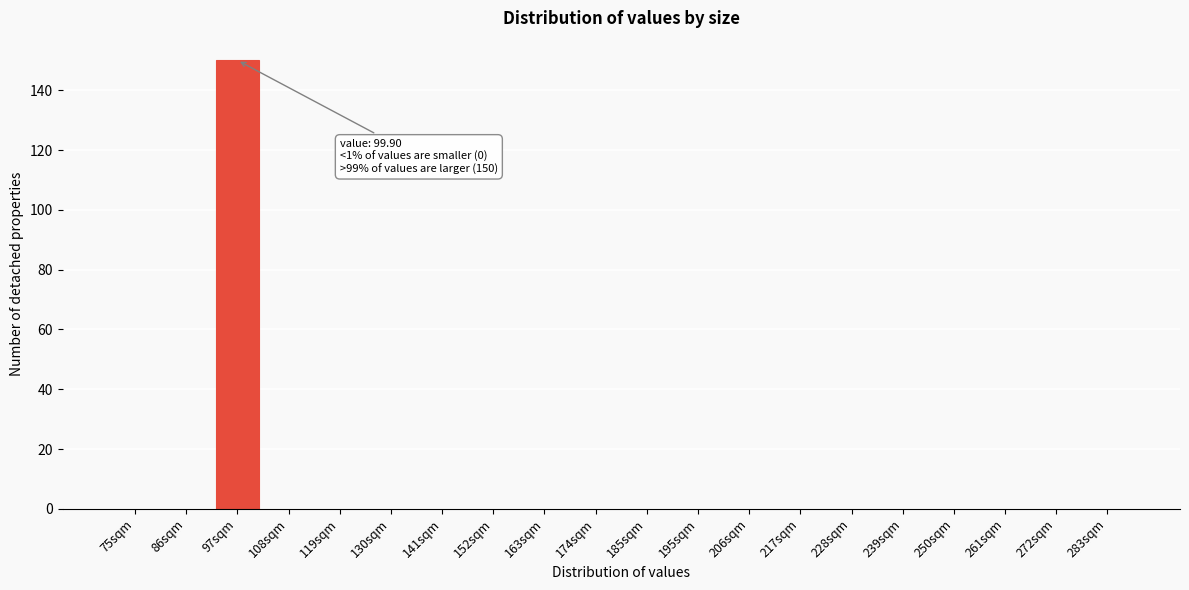

Reading right to left, what are all the values shown in this chart?

283sqm=0	272sqm=0	261sqm=0	250sqm=0	239sqm=0	228sqm=0	217sqm=0	206sqm=0	195sqm=0	185sqm=0	174sqm=0	163sqm=0	152sqm=0	141sqm=0	130sqm=0	119sqm=0	108sqm=0	97sqm=150	86sqm=0	75sqm=0